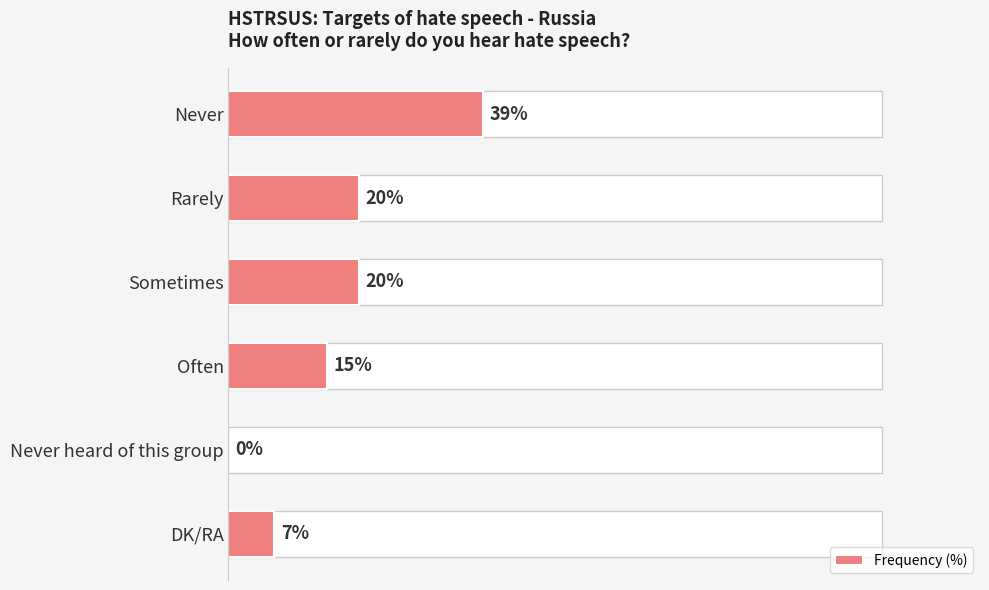

The chart shows a value of 7 at DK/RA. True or false?

True